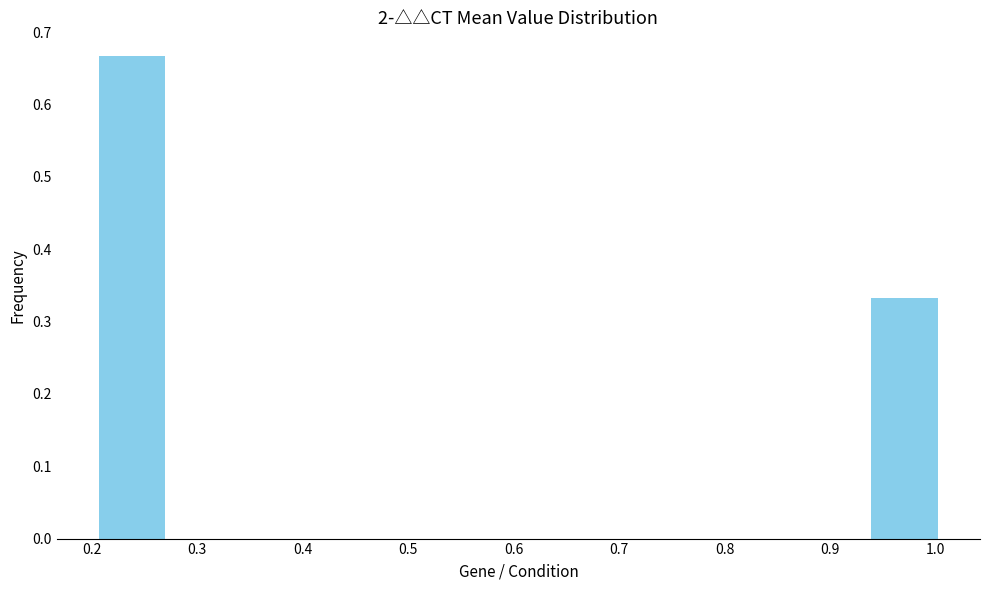

How tall is the bar that spans 0.21 to 0.27 on the x-axis? Neither the bar edges nor the heights are printed on the chart, so give them approximately, as read against the axes.

0.67